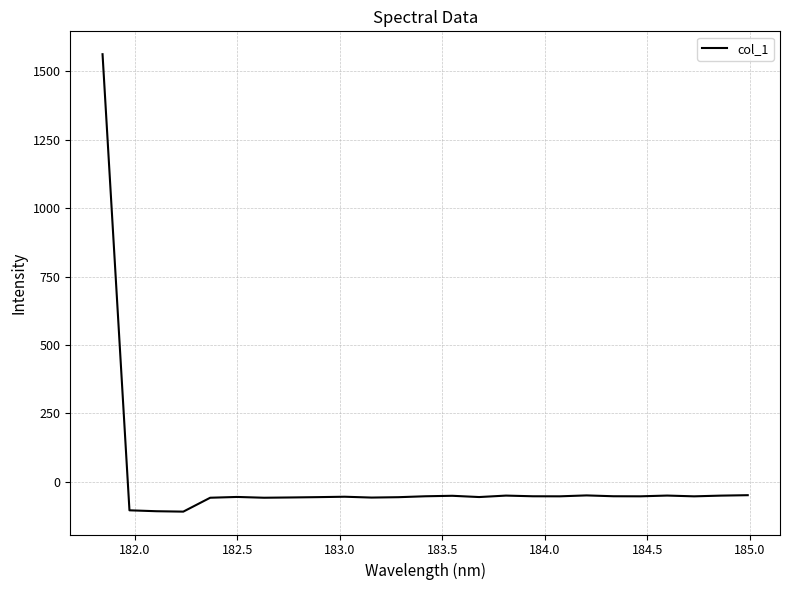

What is the greatest value displayed?

1563.1